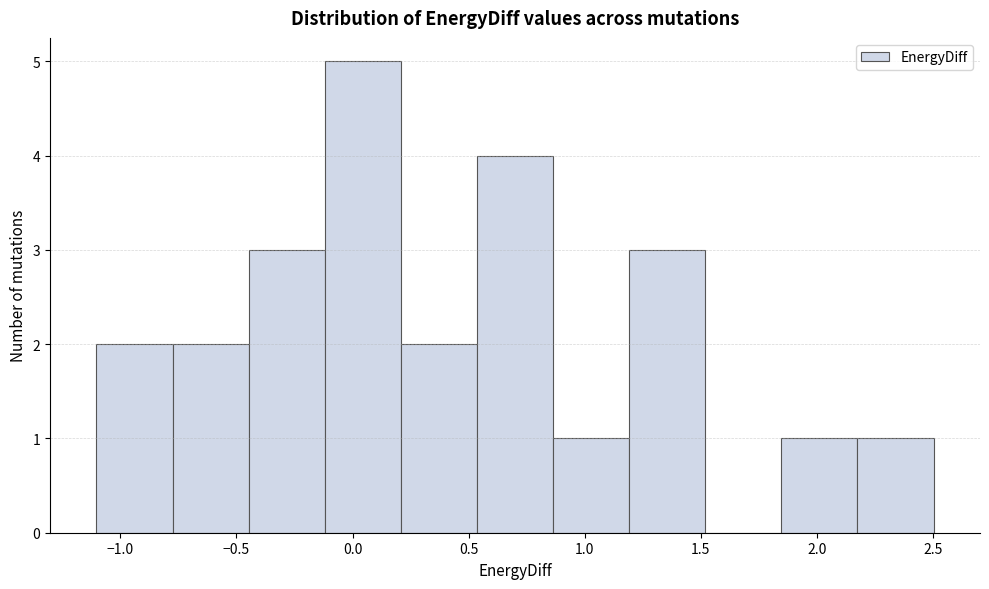

Over which range of the x-axis is the bar tallest?

-0.10 to 0.20